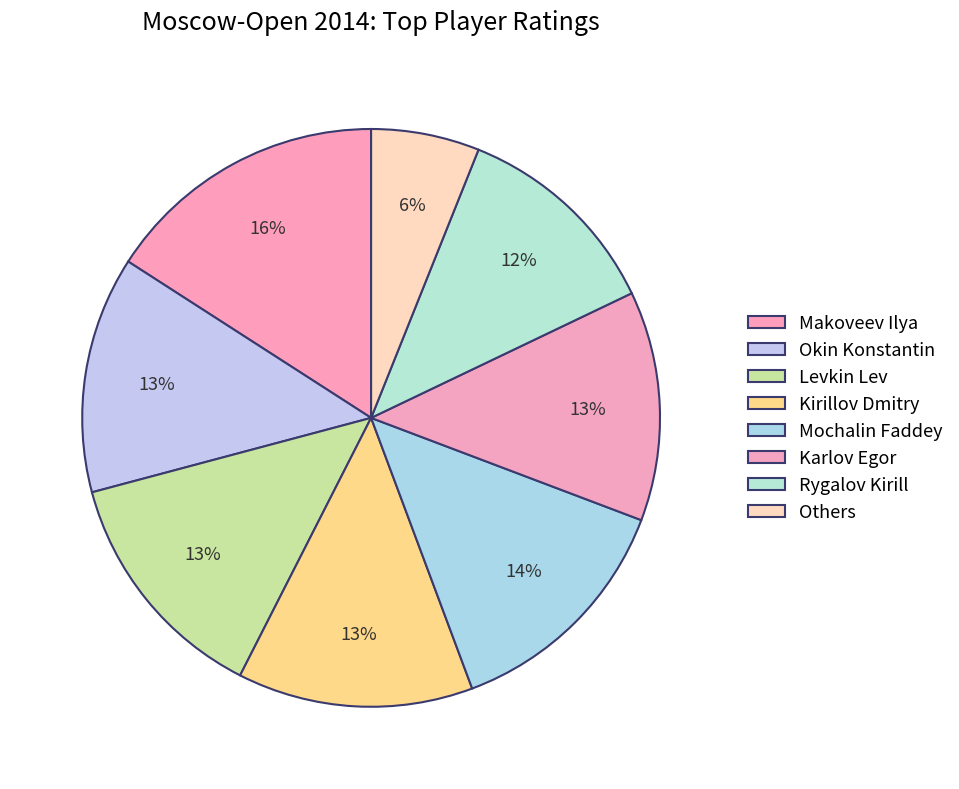

To the nearest percent, what is the difference between the largest and smallest slice percentages?

10%